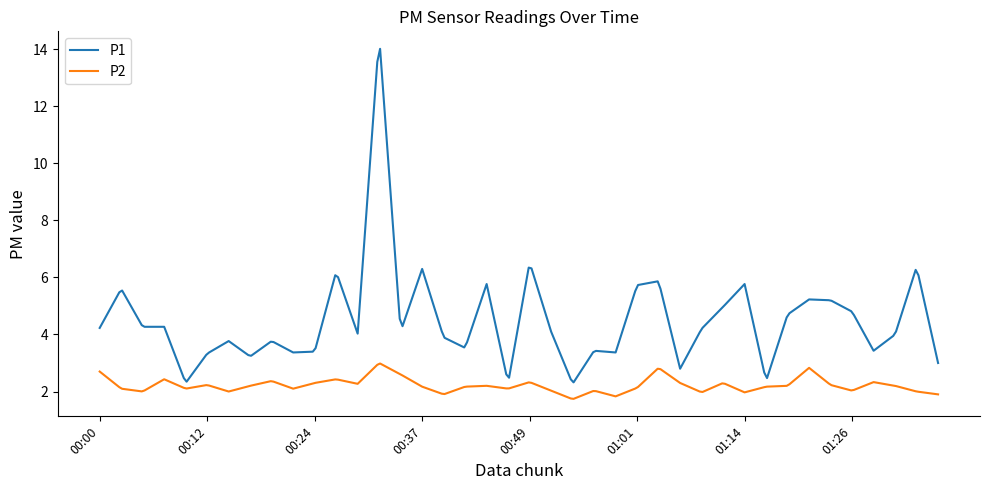

What is the difference between the maximum and minimum values in the P1 series?

11.7